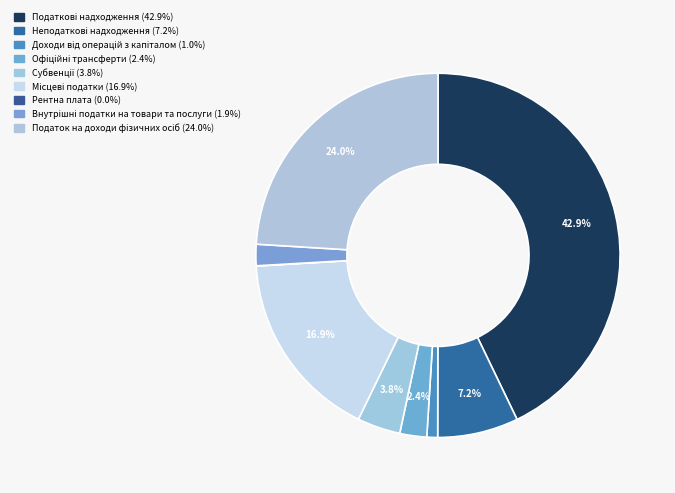

What percentage do Внутрішні податки на товари та послуги and Податок на доходи фізичних осіб together represent?

25.9%